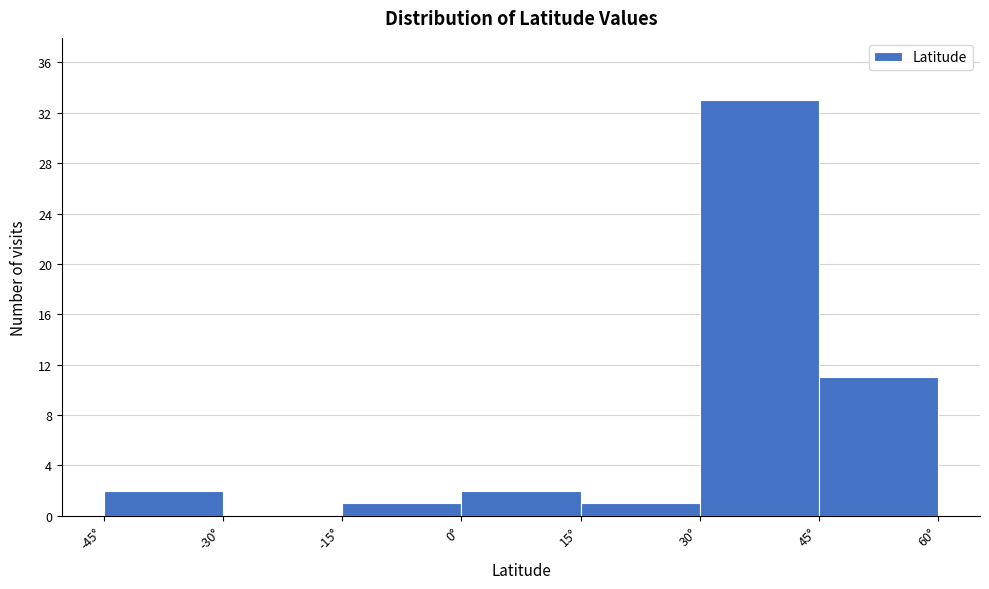

How tall is the bar that spans 45 to 60 on the x-axis? Neither the bar edges nor the heights are printed on the chart, so give them approximately, as read against the axes.

11